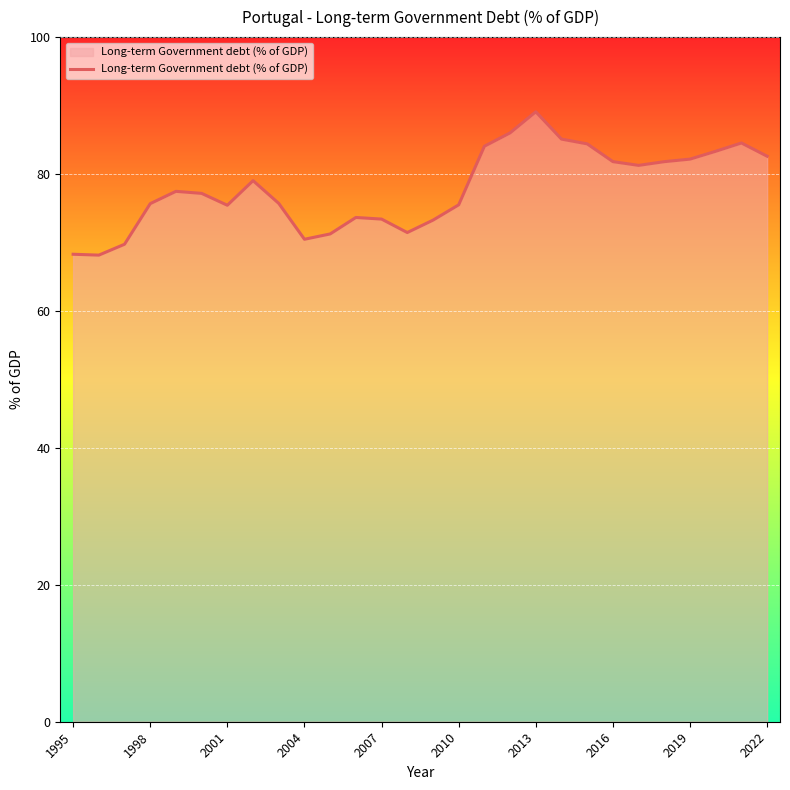

How many lines are shown in the chart?

1